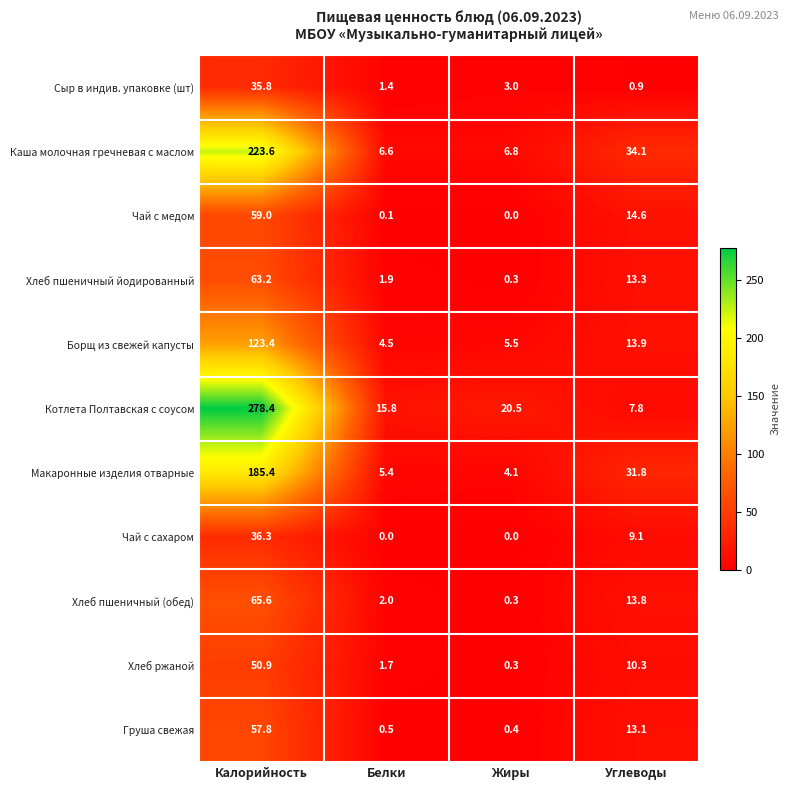

What is the average value of the Котлета Полтавская с соусом series?

80.6